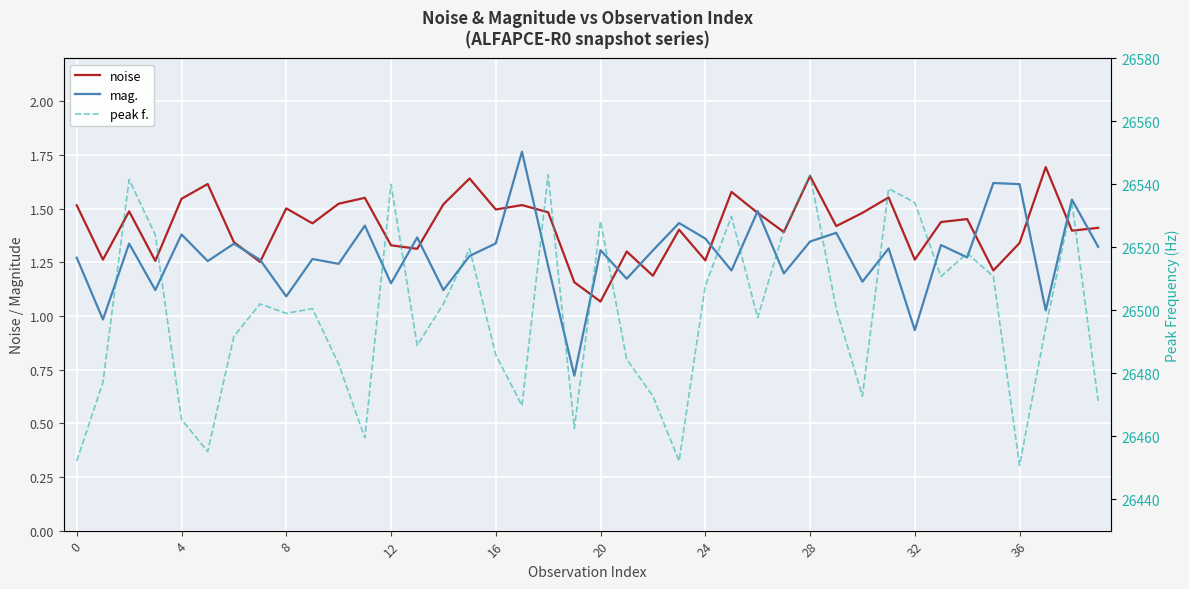

Does the chart display data point markers on the line(s)?

No